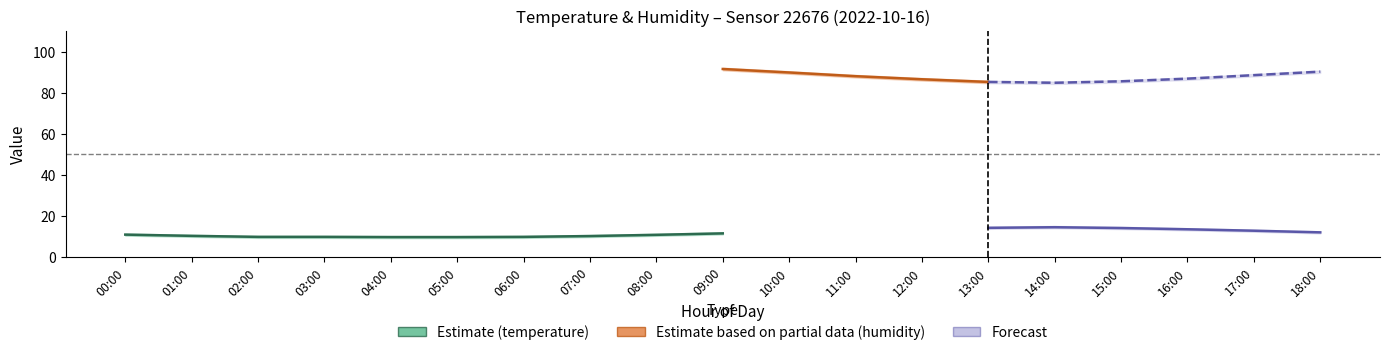

True or false: hum_lower and temperature cross at least once.

False